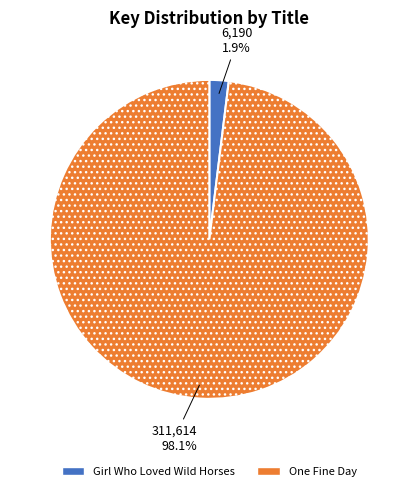

Count the number of slices in the pie.

2